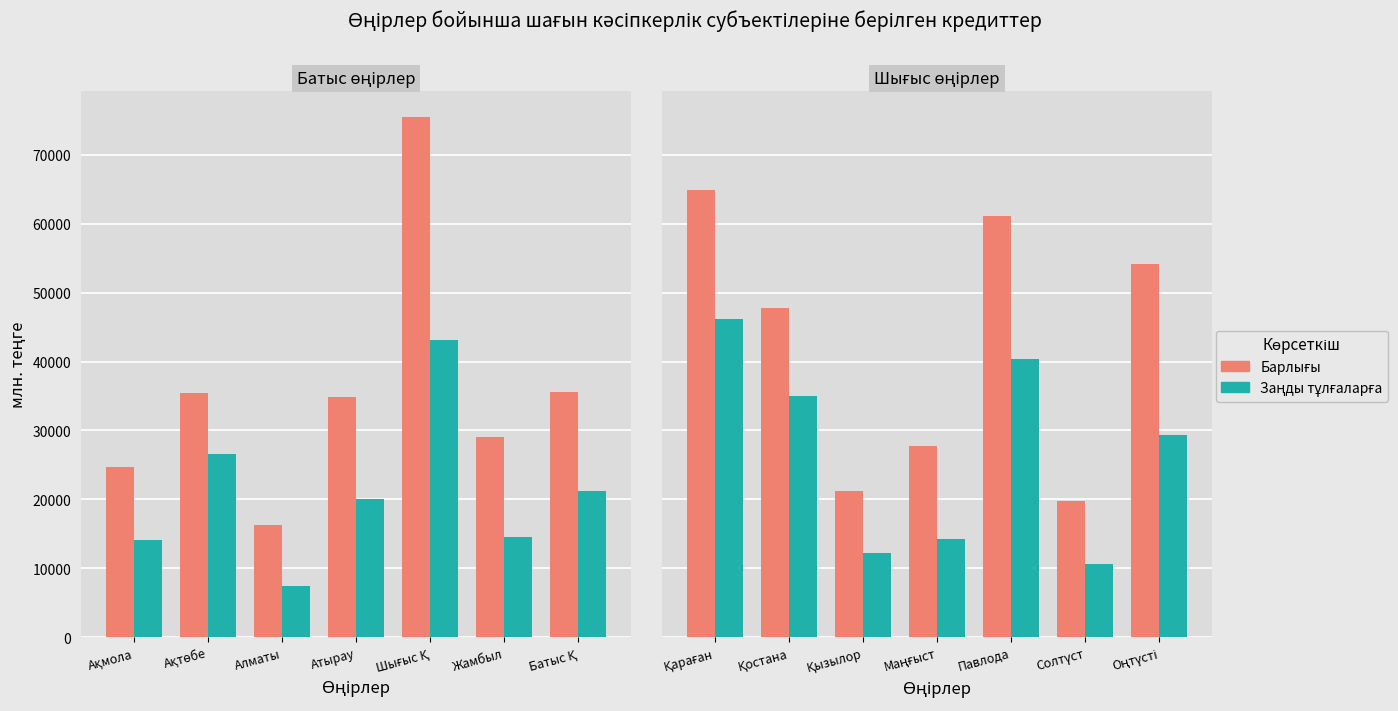

Rank the series at Маңғыст from lowest to highest value.

Заңды тұлғаларға, Барлығы